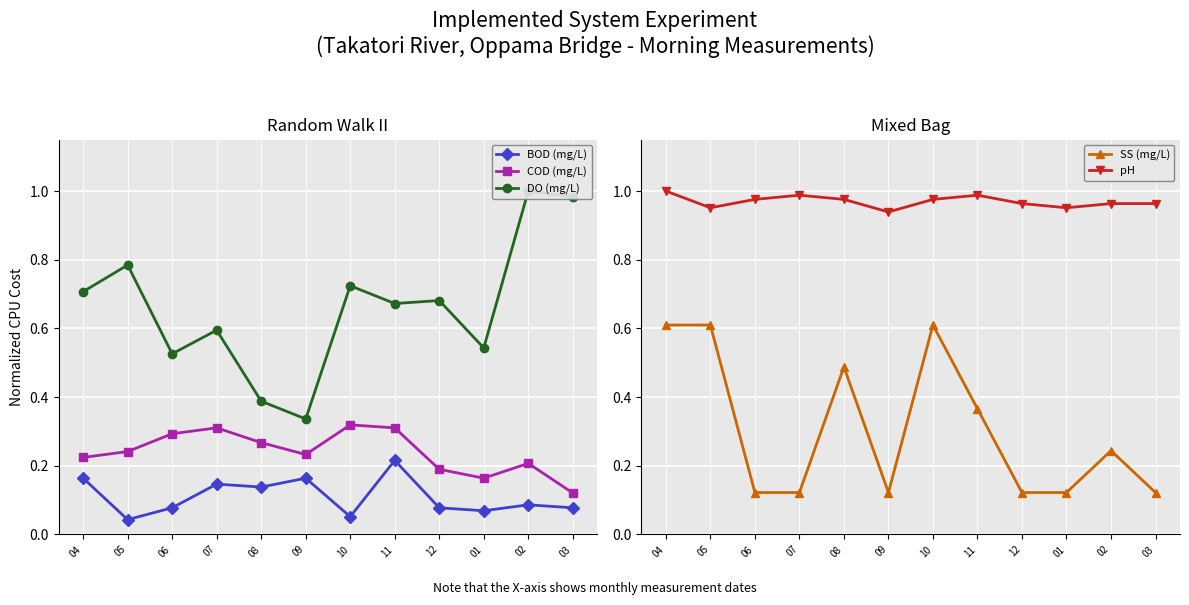

True or false: COD (mg/L) has a value of 0.2 at 12.

True